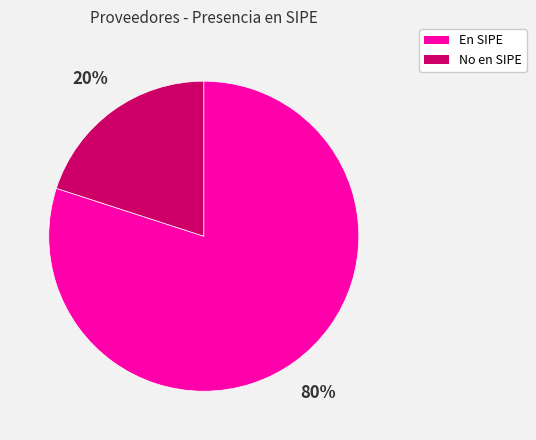

Which has a higher value, En SIPE or No en SIPE?

En SIPE